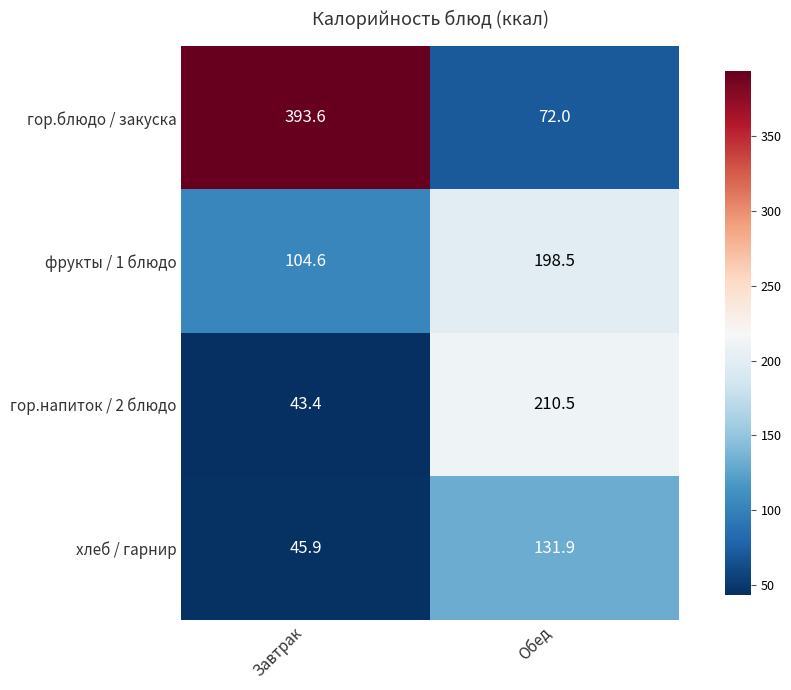

At Завтрак, list the series in order from smallest to largest.

гор.напиток / 2 блюдо, хлеб / гарнир, фрукты / 1 блюдо, гор.блюдо / закуска